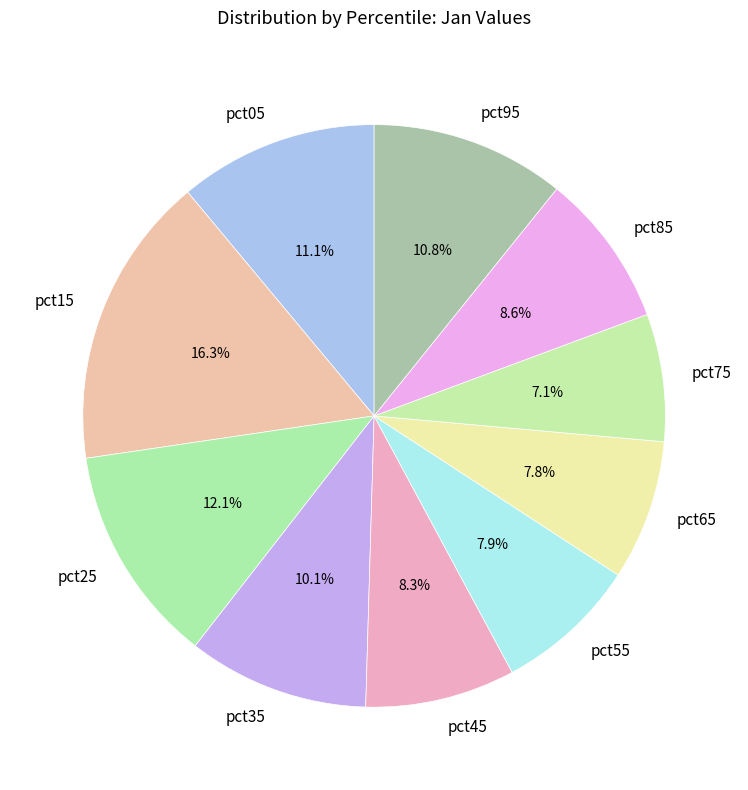

To the nearest percent, what portion does pct15 represent?

16%